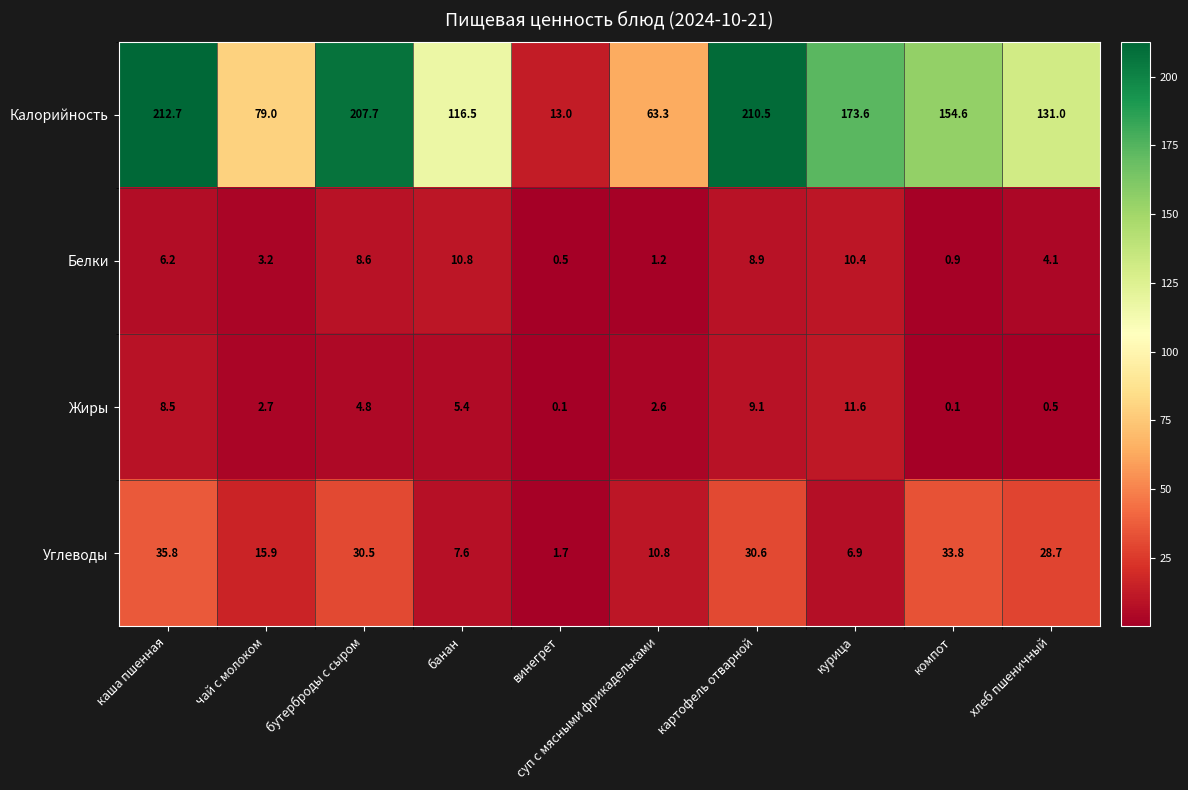

Which series changed the most between бутерброды с сыром and картофель отварной?

Жиры